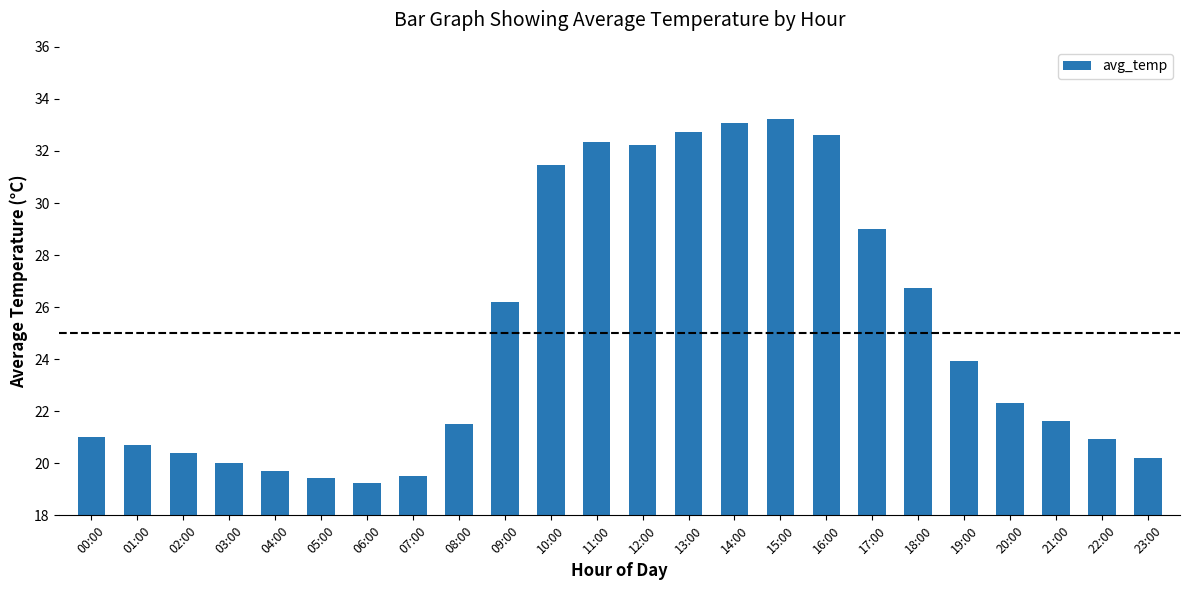

Reading left to right, what are all the values shown in this chart?

00:00=21.0	01:00=20.7	02:00=20.4	03:00=20.0	04:00=19.7	05:00=19.4	06:00=19.2	07:00=19.5	08:00=21.5	09:00=26.2	10:00=31.5	11:00=32.3	12:00=32.2	13:00=32.7	14:00=33.1	15:00=33.2	16:00=32.6	17:00=29.0	18:00=26.7	19:00=23.9	20:00=22.3	21:00=21.6	22:00=20.9	23:00=20.2